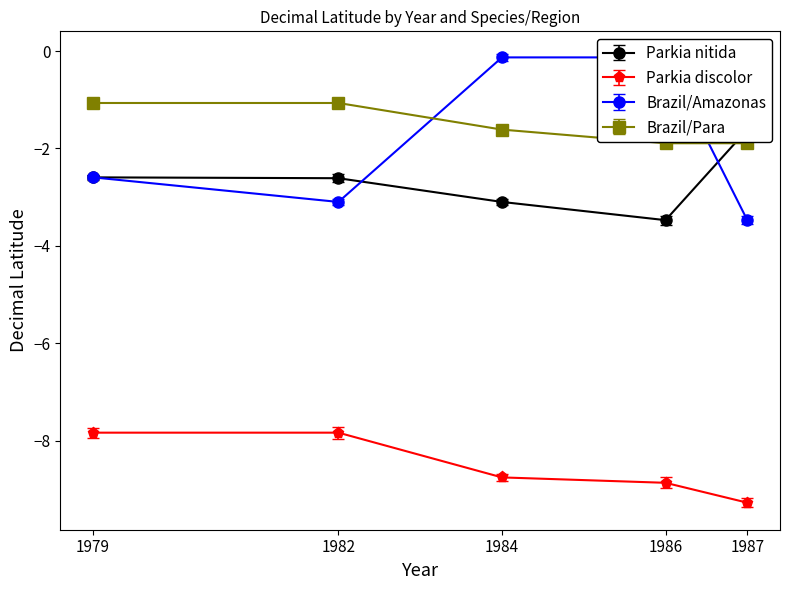

How many lines are shown in the chart?

4